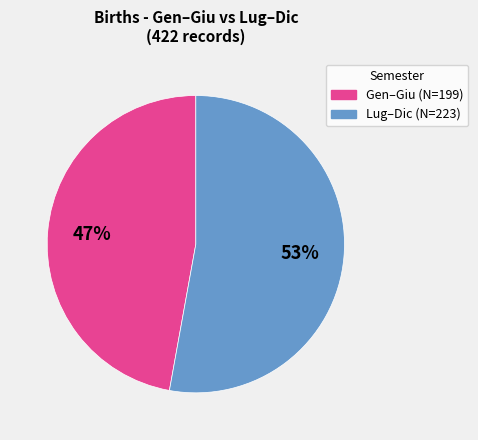

Is there a majority slice in this chart?

Yes